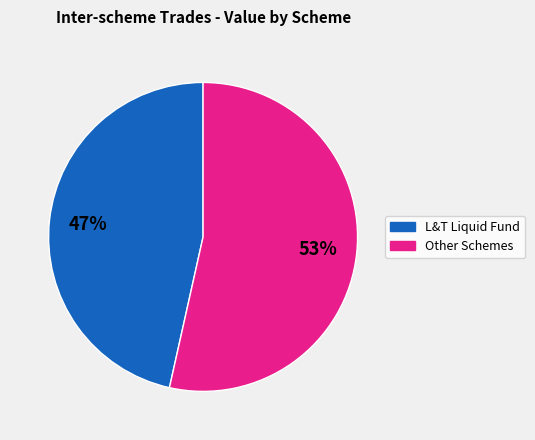

Is there a majority slice in this chart?

Yes